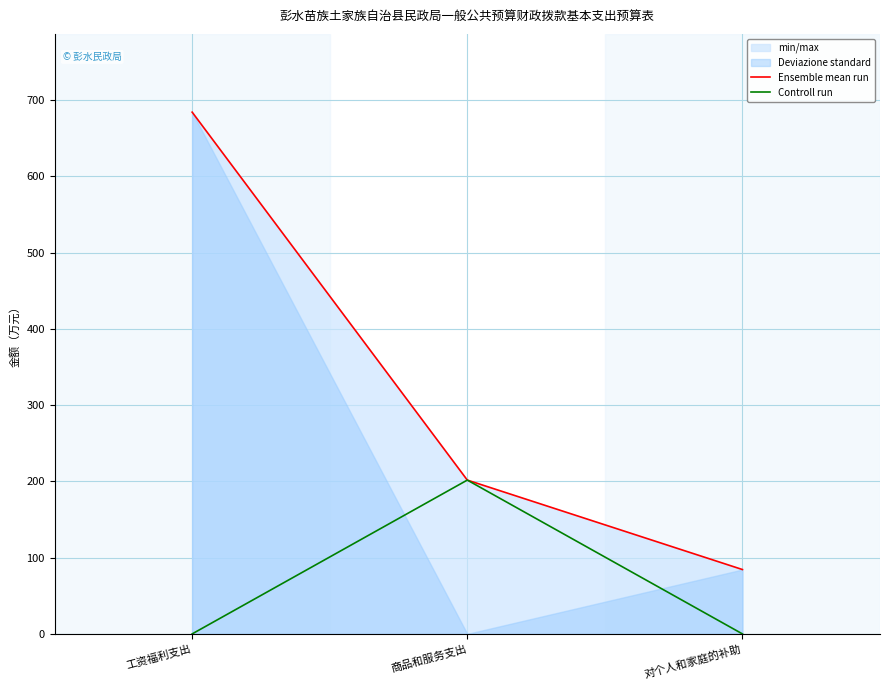

Reading right to left, transcribe all the data shown in this chart.

Ensemble mean run: 84.4	201.7	684.2
Controll run: 0.0	201.7	0.0